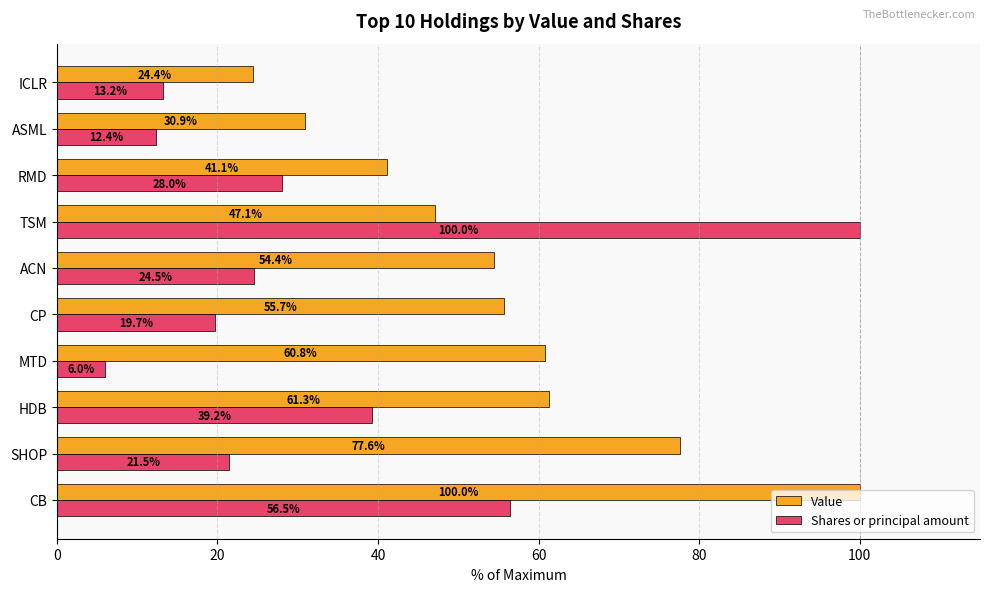

What is the average value of the Shares or principal amount series?

32.1